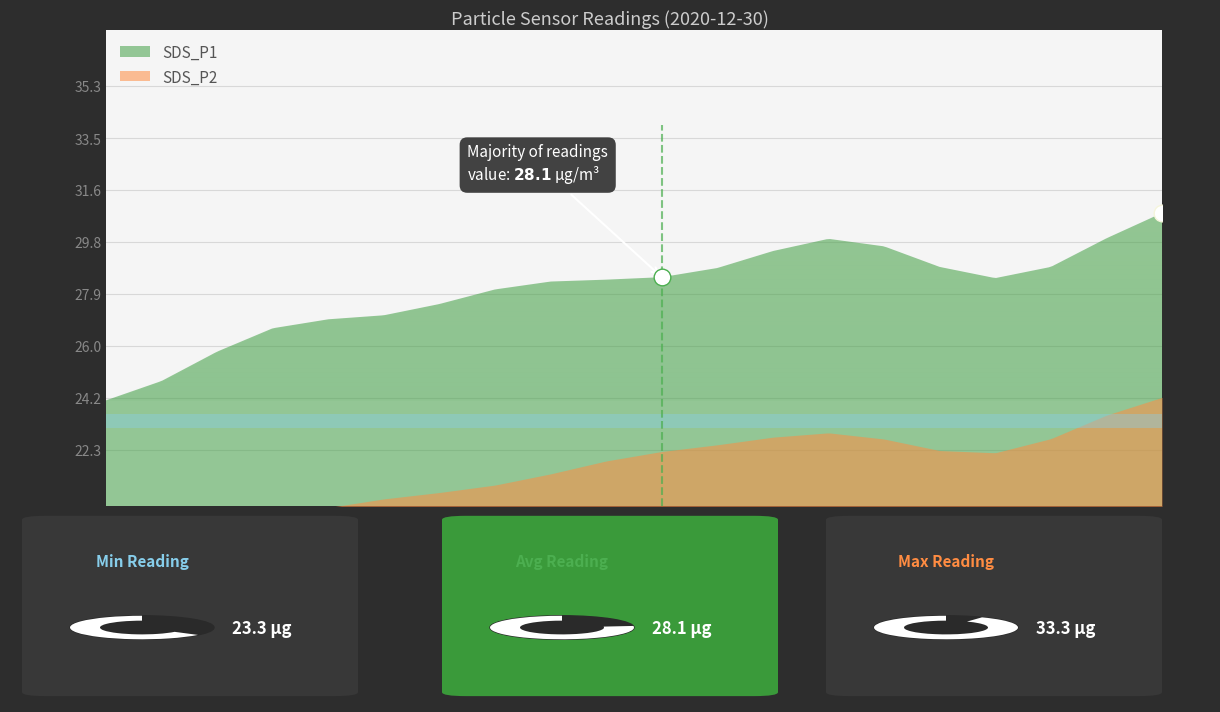

Is it true that SDS_P2 equals 20.1 at 00:10?

True